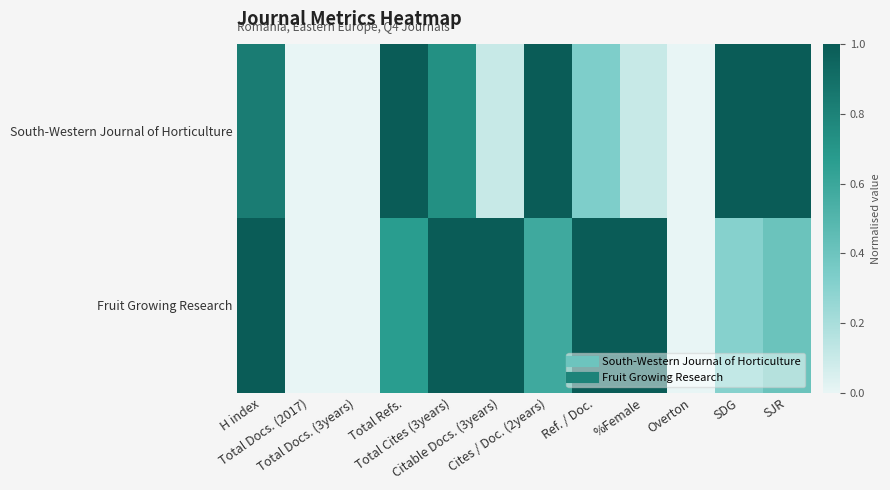

At Total Docs. (3years), list the series in order from largest to smallest.

South-Western Journal of Horticulture, Fruit Growing Research